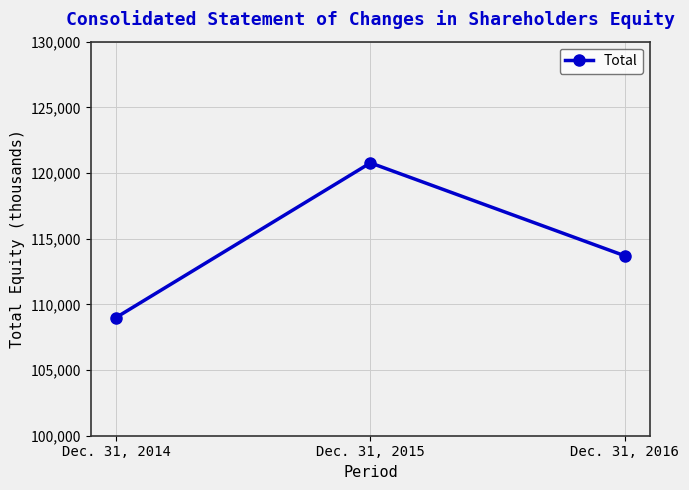

What is the change in value from Dec. 31, 2014 to Dec. 31, 2015?

+11772